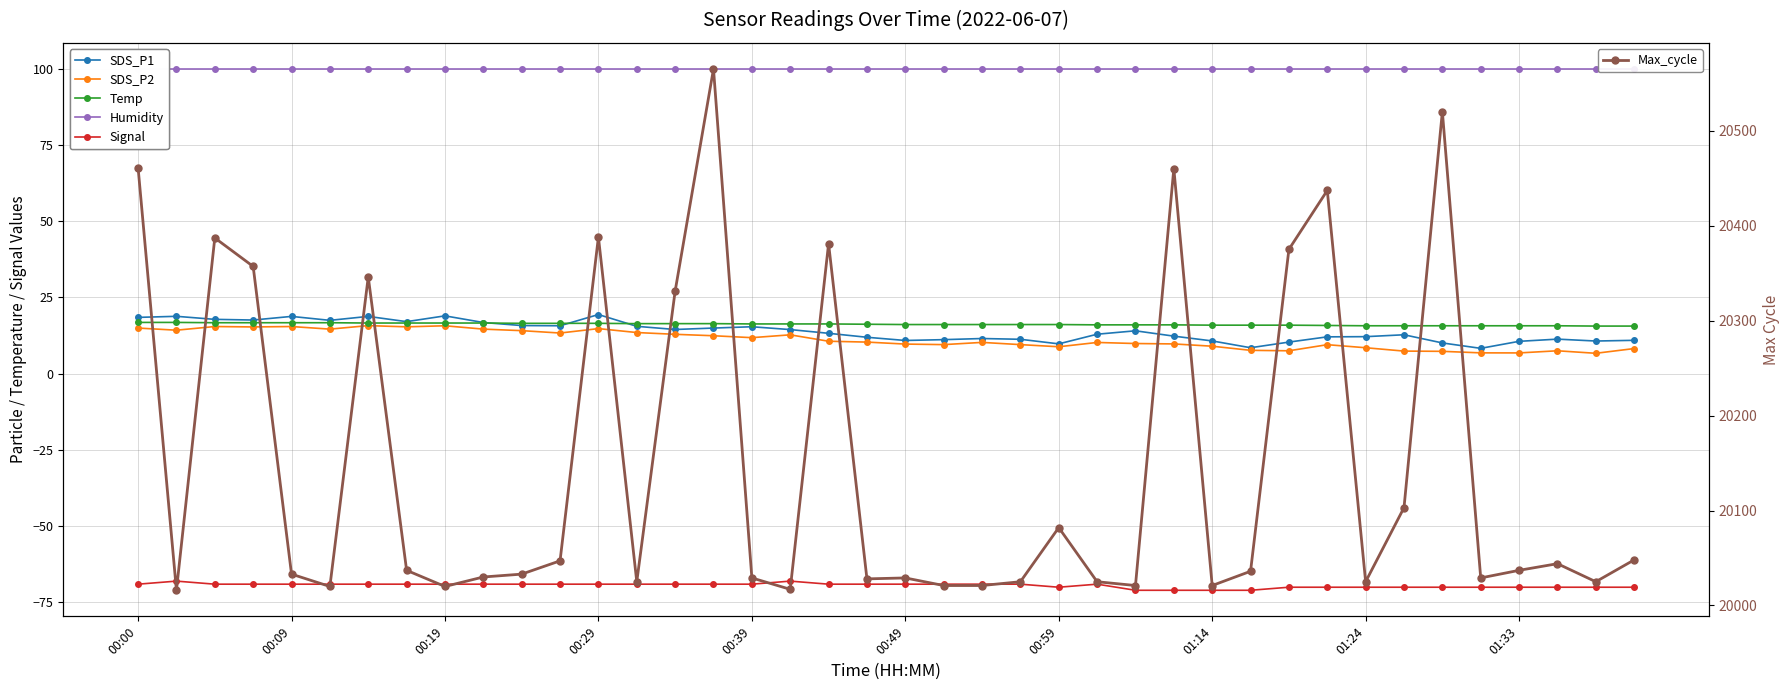

Which series has the largest total across all categories?

Max_cycle